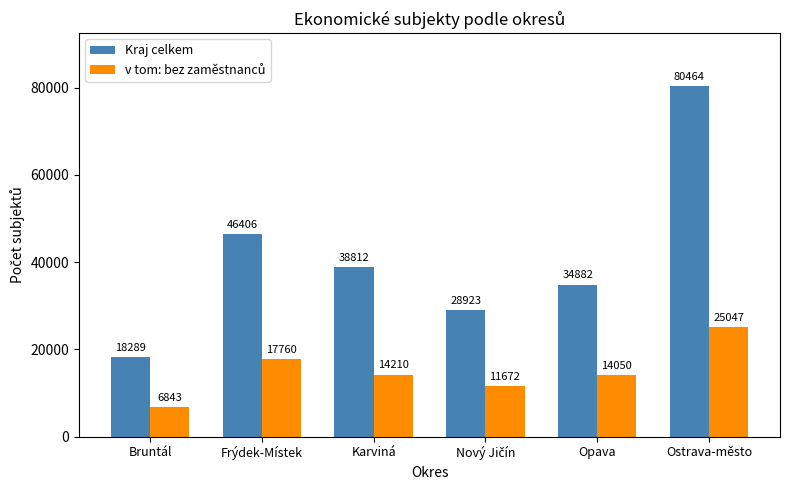

What is the label of the 2nd bar from the right?

Opava